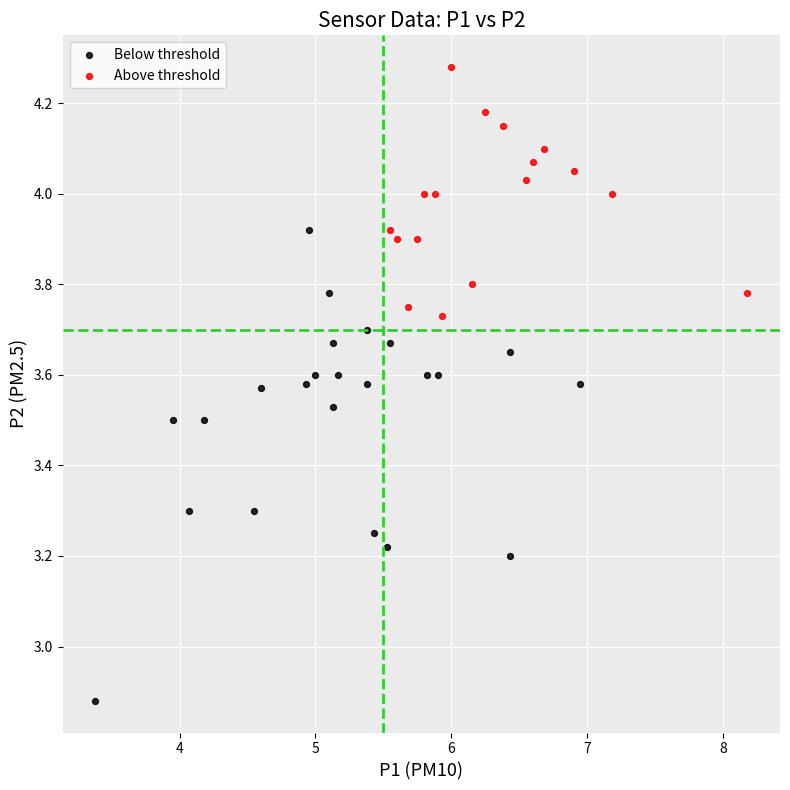

Which series contains the highest Y value?

Above threshold